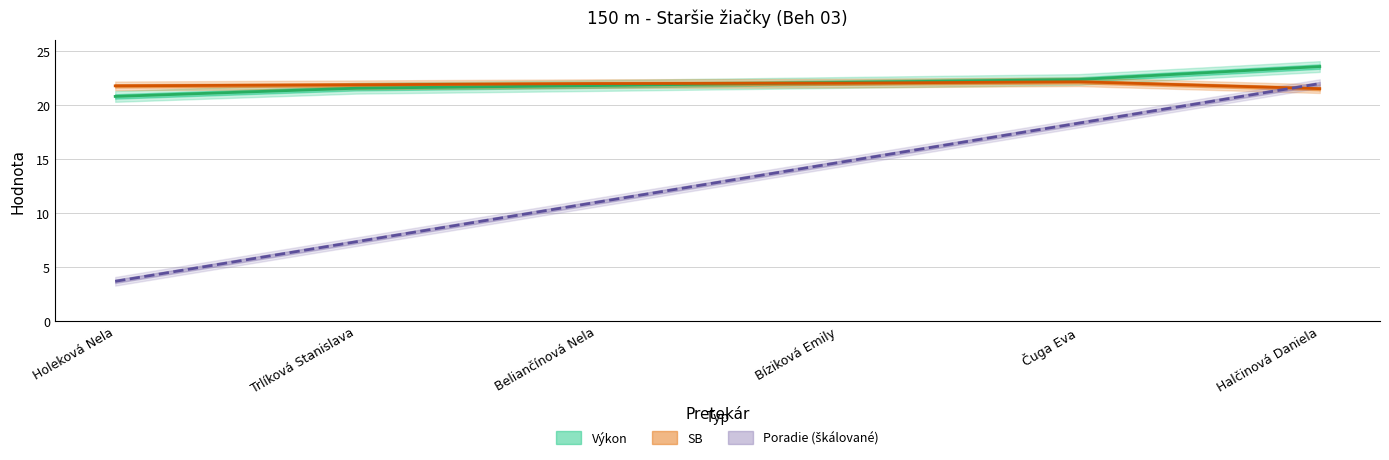

True or false: Poradie and Výkon intersect in this chart.

False